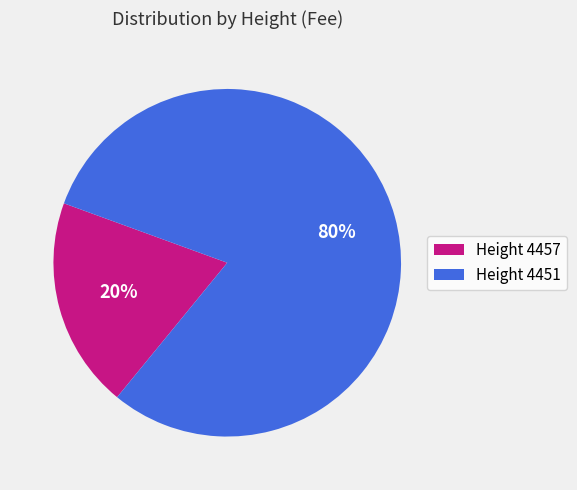

Between Height 4451 and Height 4457, which is larger?

Height 4451